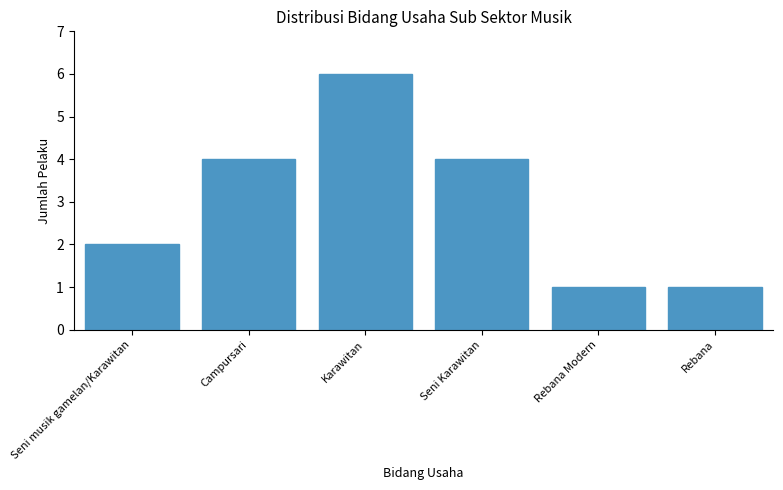

Reading left to right, extract all data points from this chart.

2	4	6	4	1	1